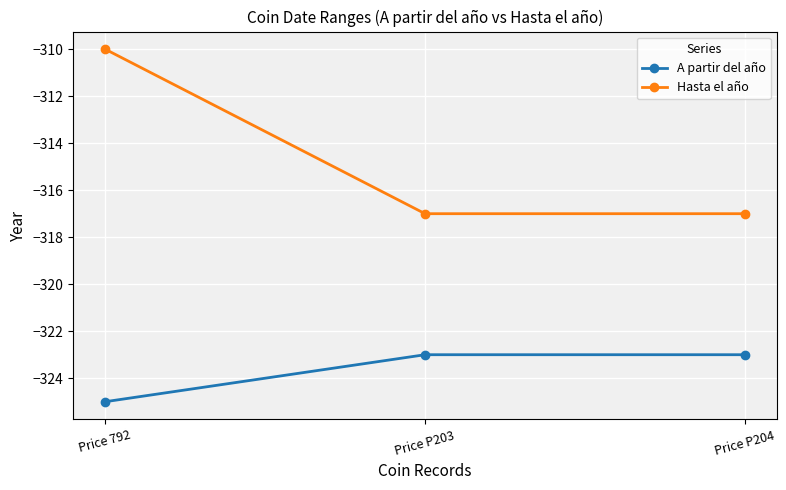

What are all the series names shown in the legend?

A partir del año, Hasta el año